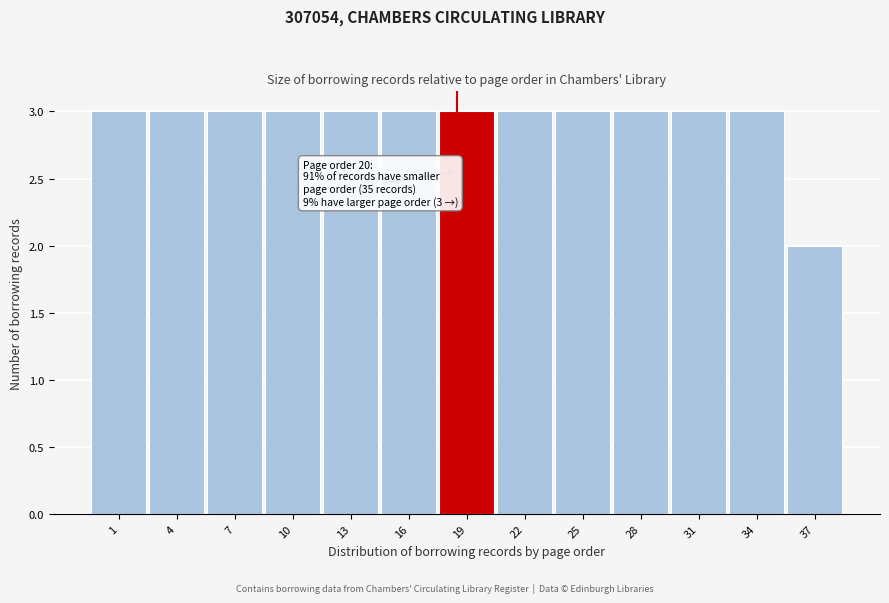

Reading left to right, list all the values displayed in this chart.

1=3	4=3	7=3	10=3	13=3	16=3	19=3	22=3	25=3	28=3	31=3	34=3	37=2